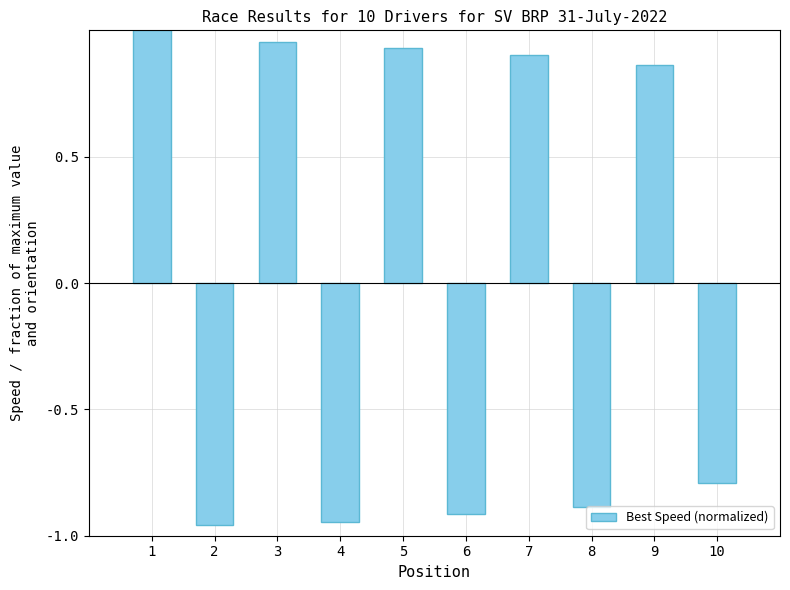

Between 4 and 3, which is larger?

3